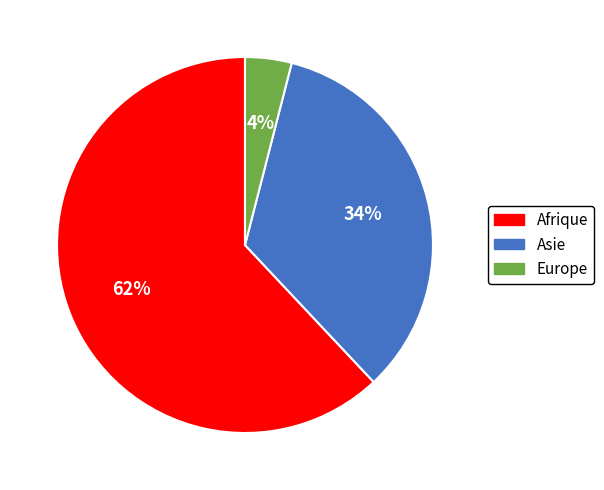

To the nearest percent, what is the difference between the largest and smallest slice percentages?

58%